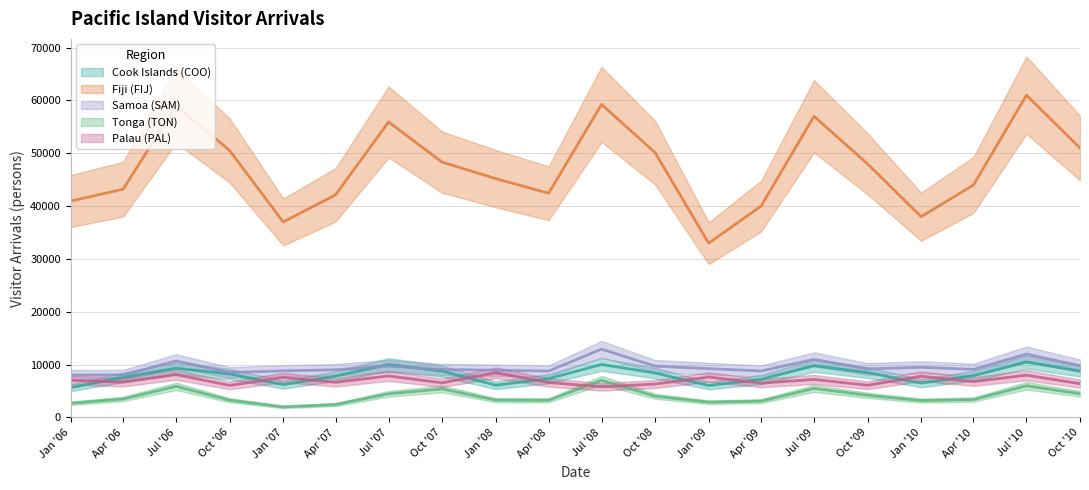

True or false: Samoa (SAM) has a value of 14644 at Jan '10.

False